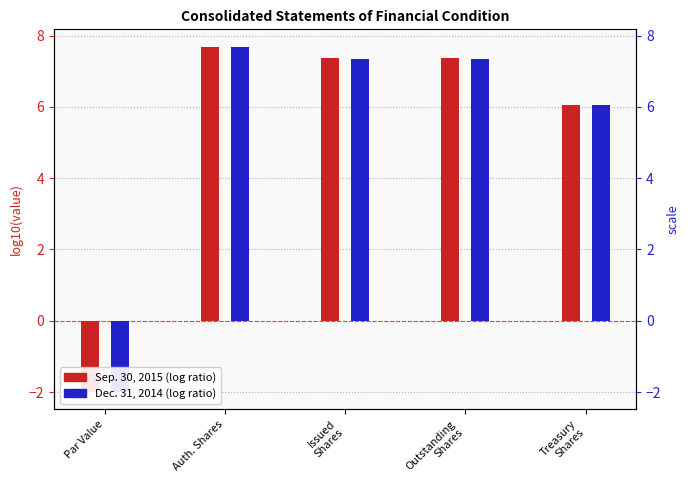

Reading left to right, what are all the values shown in this chart?

Sep. 30, 2015: -2.0	7.7	7.4	7.4	6.1
Dec. 31, 2014: -2.0	7.7	7.3	7.3	6.1